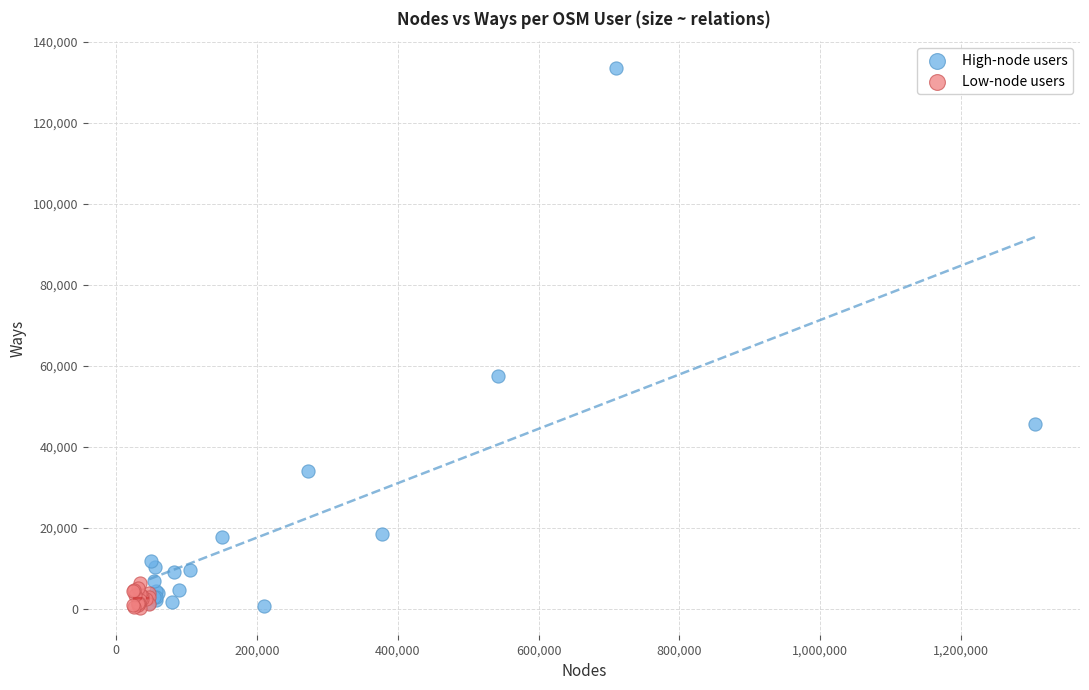

Which series has the widest spread of Y values?

High-node users